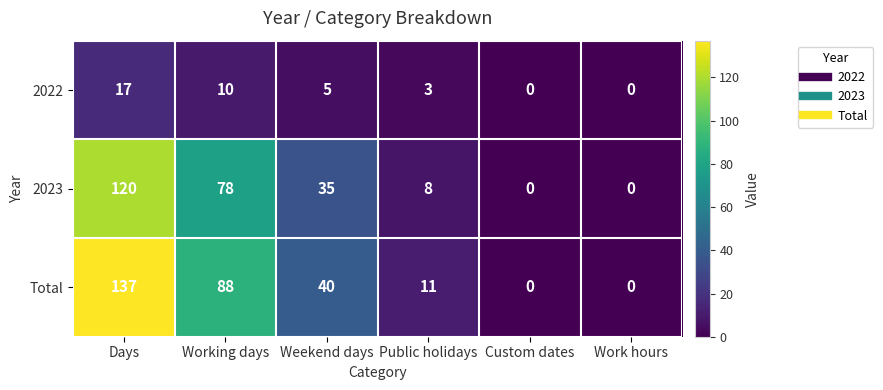

Which category has the highest value across all series?

Days